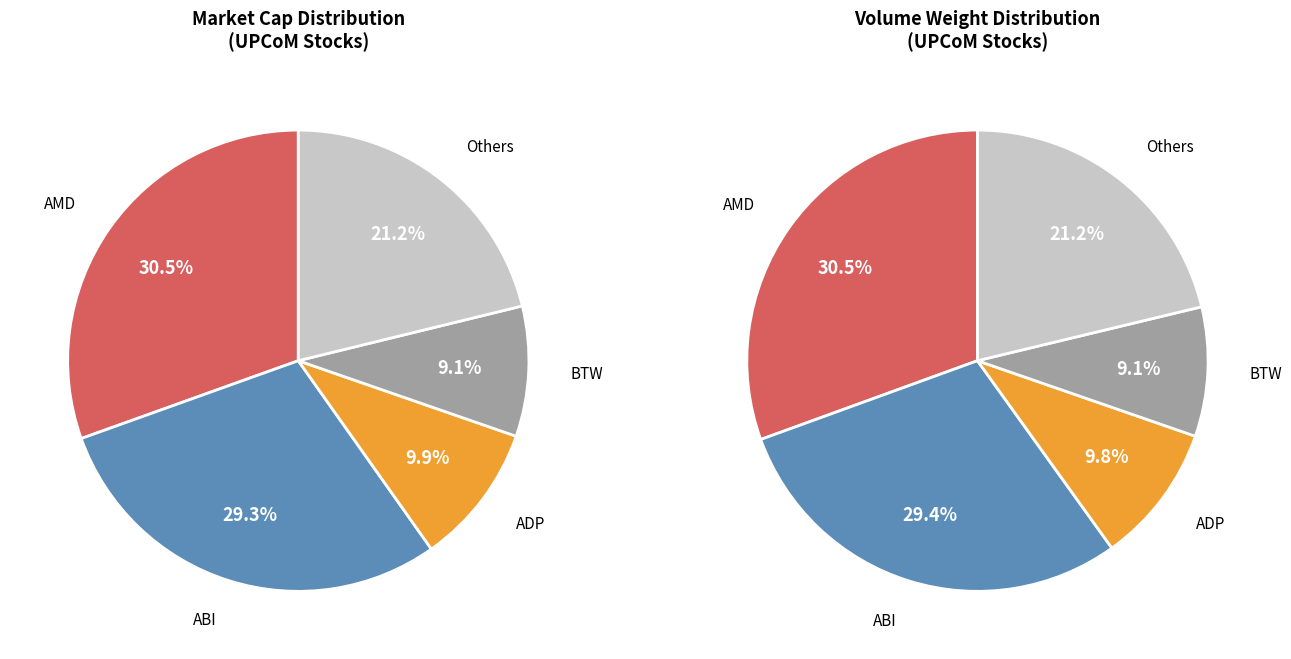

Does any single category account for the majority?

No